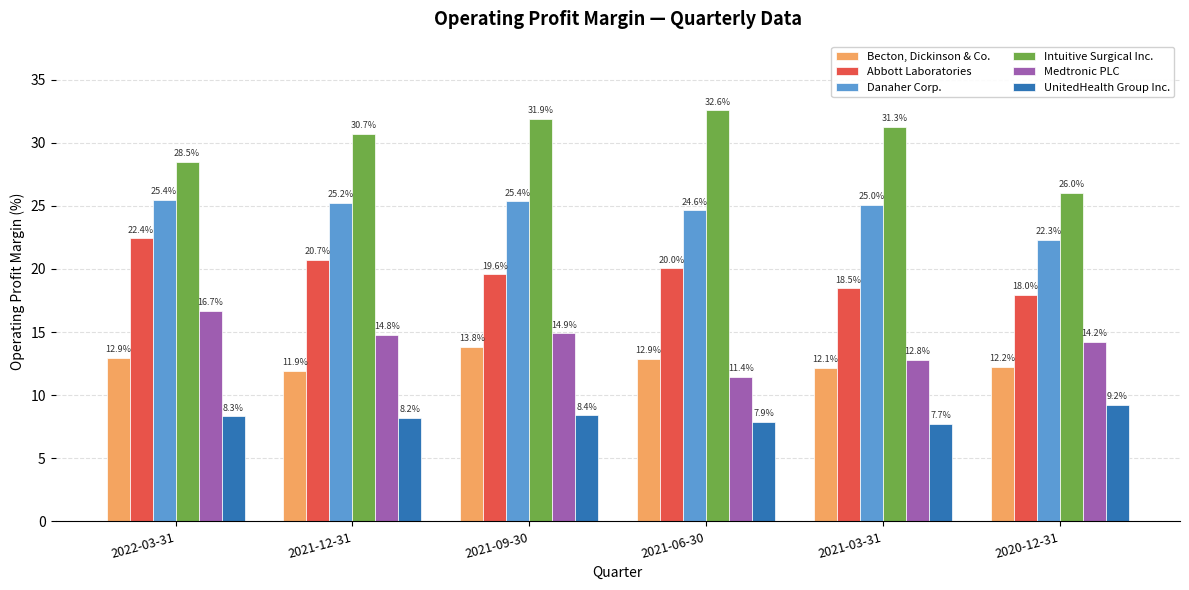

At how many categories does at least one series exceed 9?

6